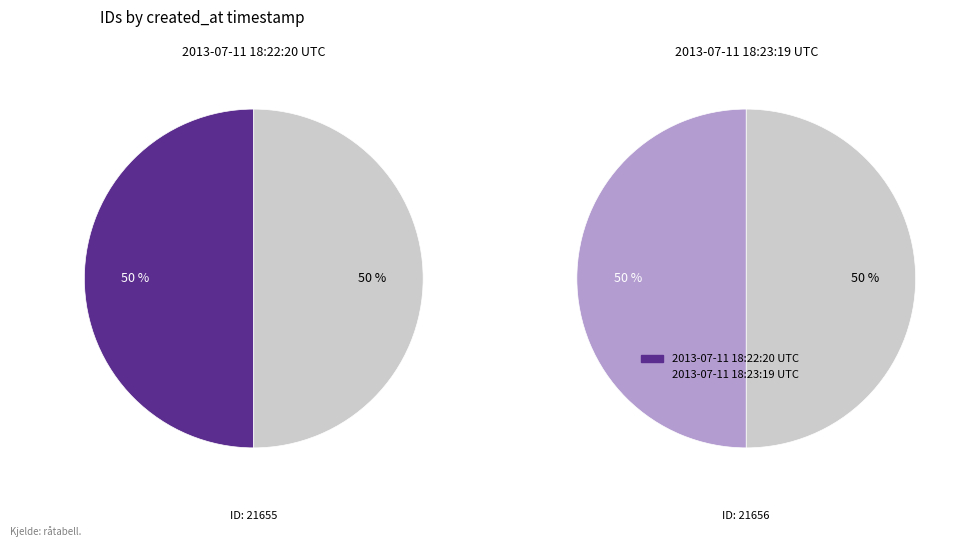

Rank the categories by value from highest to lowest.

2013-07-11 18:23:19 UTC, 2013-07-11 18:22:20 UTC